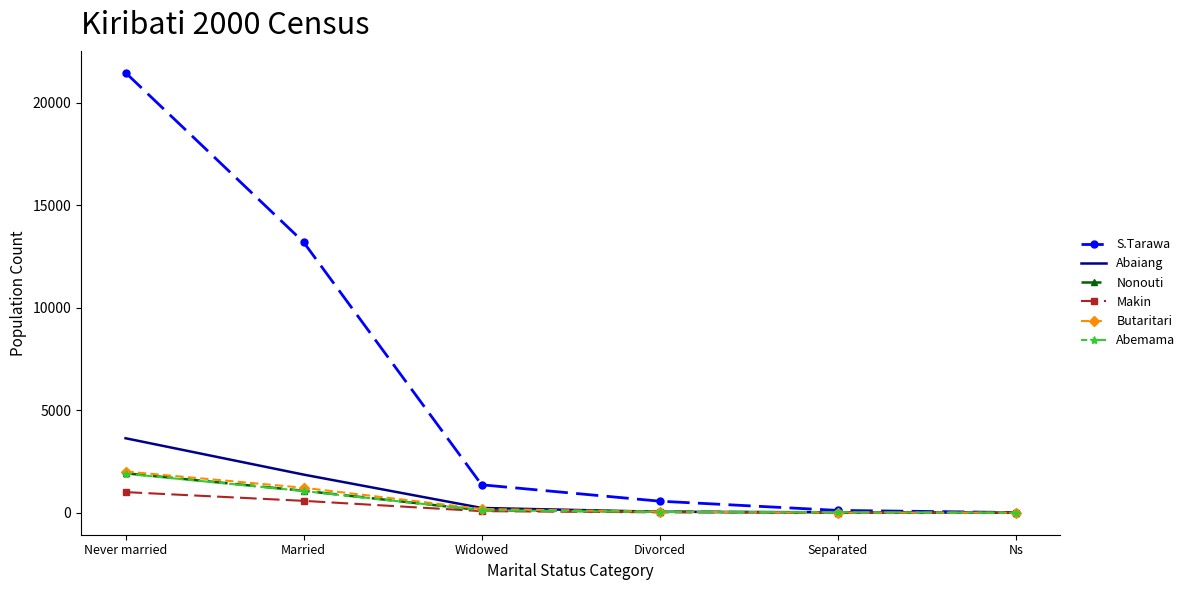

What is the difference between the highest and lowest values at Married?

12621